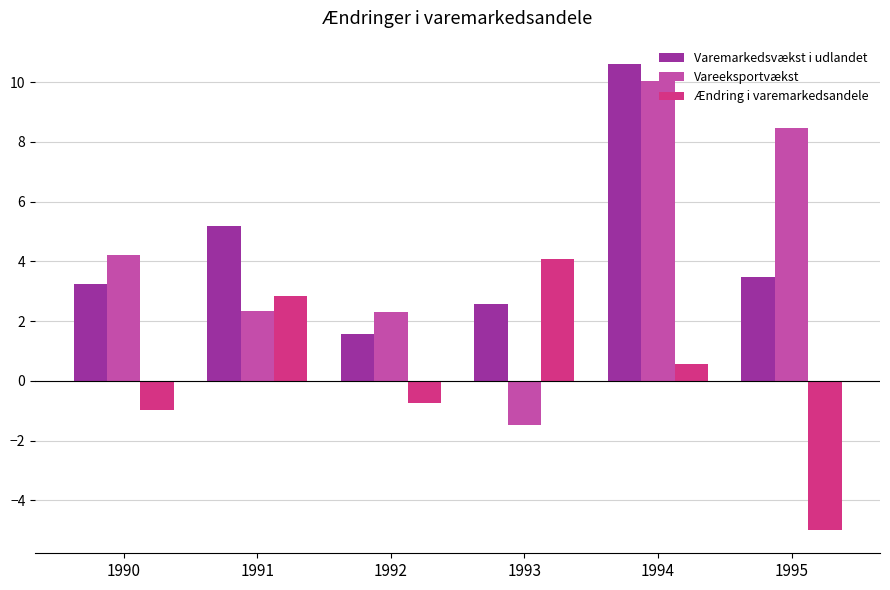

Which series has the largest range (max minus min)?

Vareeksportvækst